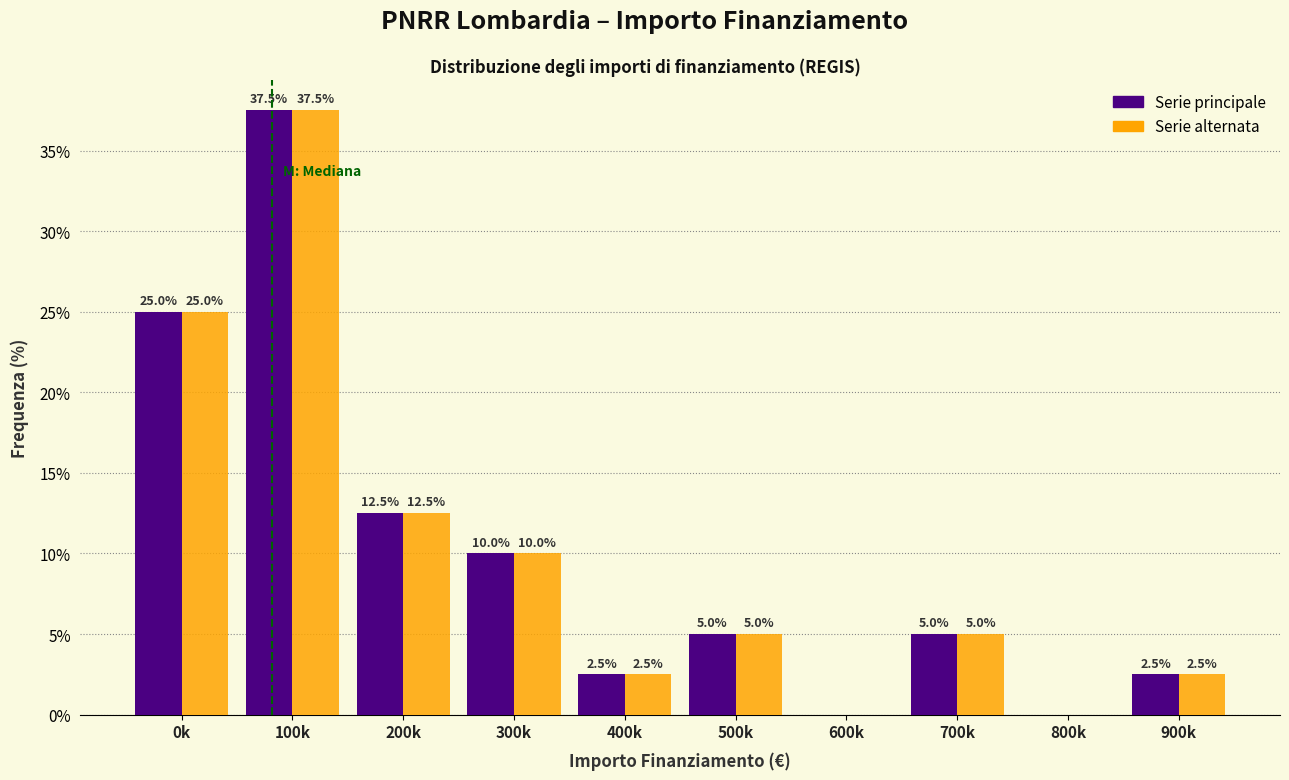

What is the total value across all series at 200k?

25.0